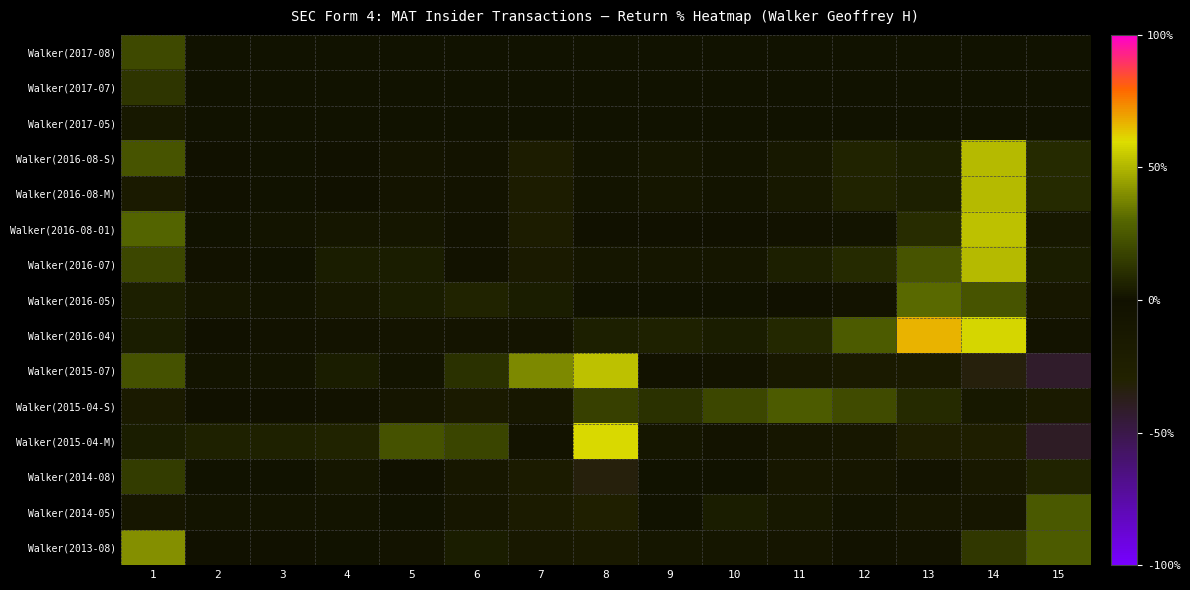

Rank the series at 14 from highest to lowest value.

Walker(2016-04), Walker(2016-08-01), Walker(2016-08-S), Walker(2016-08-M), Walker(2016-07), Walker(2016-05), Walker(2013-08), Walker(2015-04-S), Walker(2017-08), Walker(2017-07), Walker(2017-05), Walker(2014-05), Walker(2014-08), Walker(2015-04-M), Walker(2015-07)